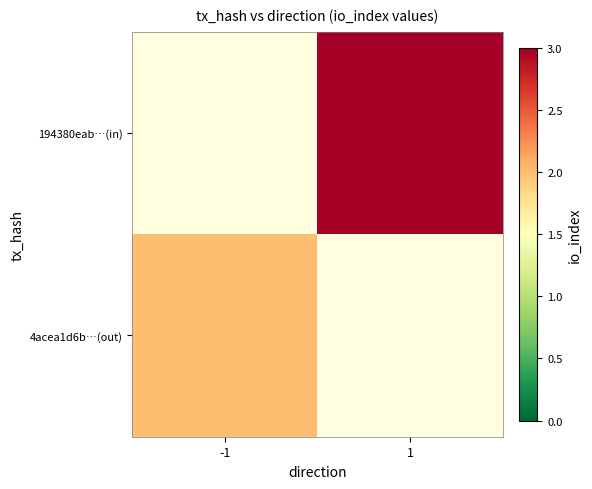

Count the number of data series in this chart.

2